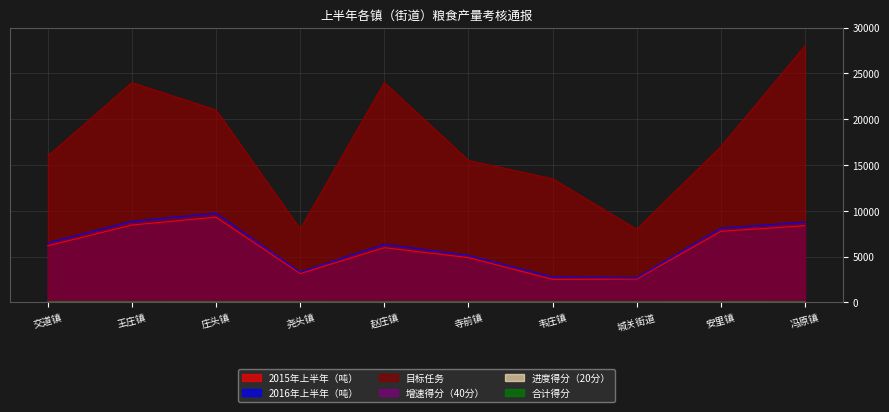

Where does the 合计得分 series first go above 57?

交道镇